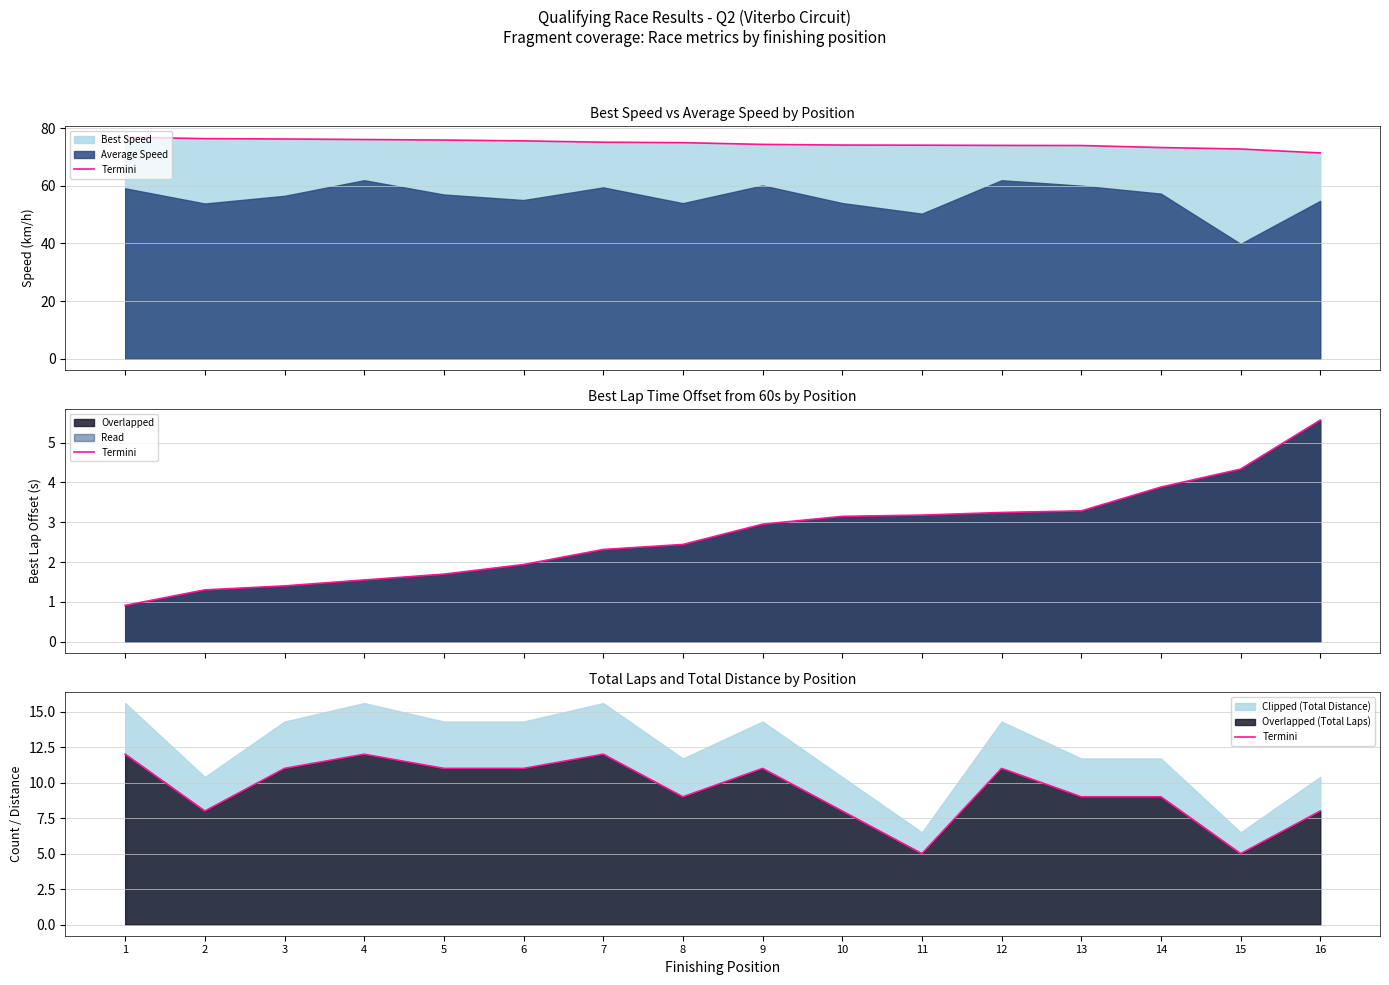

At how many categories does at least one series exceed 16?

16